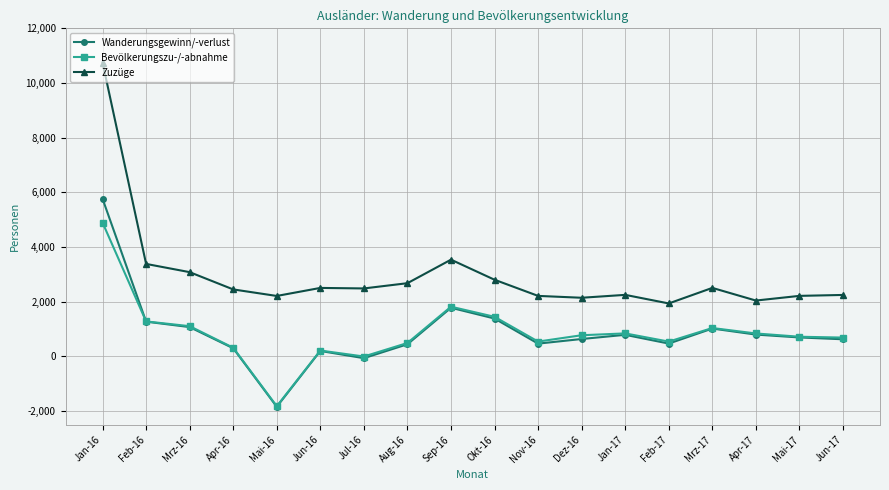

What is the value of the Bevölkerungszu-/-abnahme point at the 14th from the left?

539